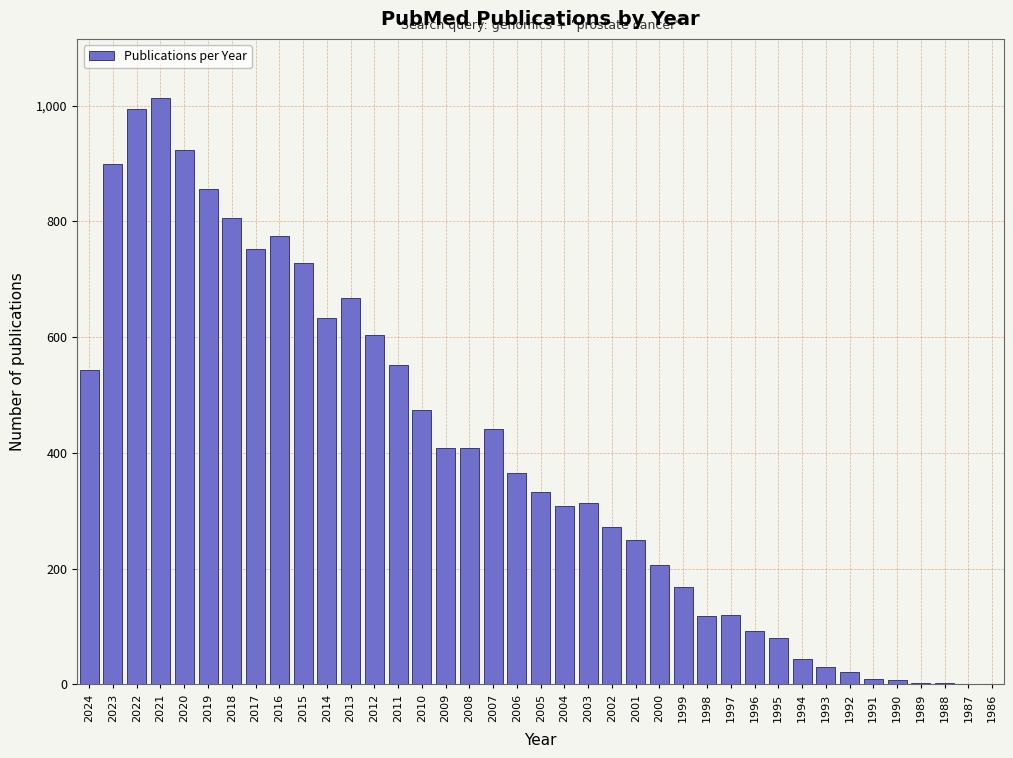

What is the ratio of the value at 2018 to the value at 1994?

18.3